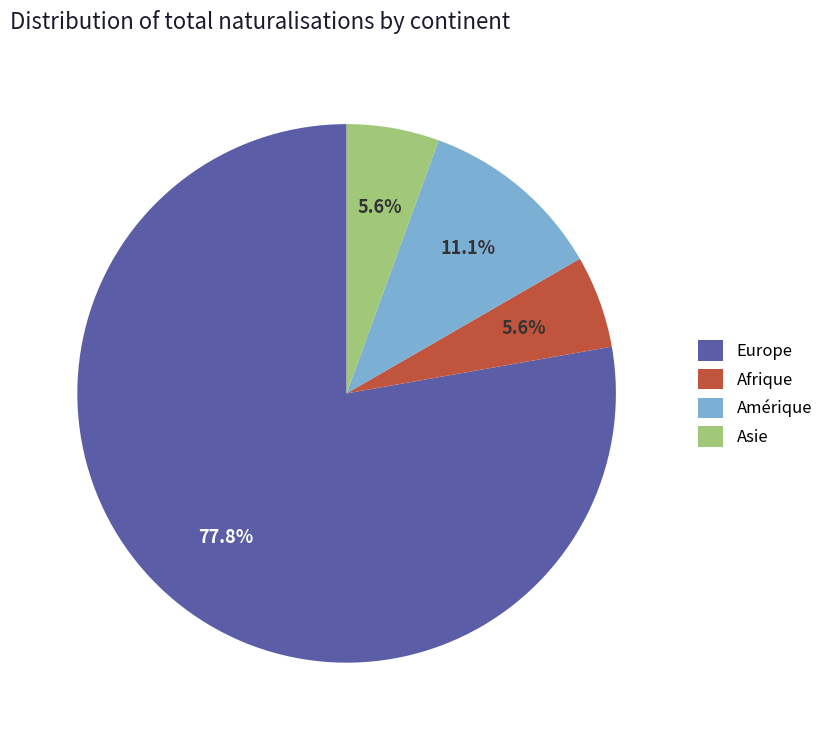

What is the largest slice in the pie chart?

Europe